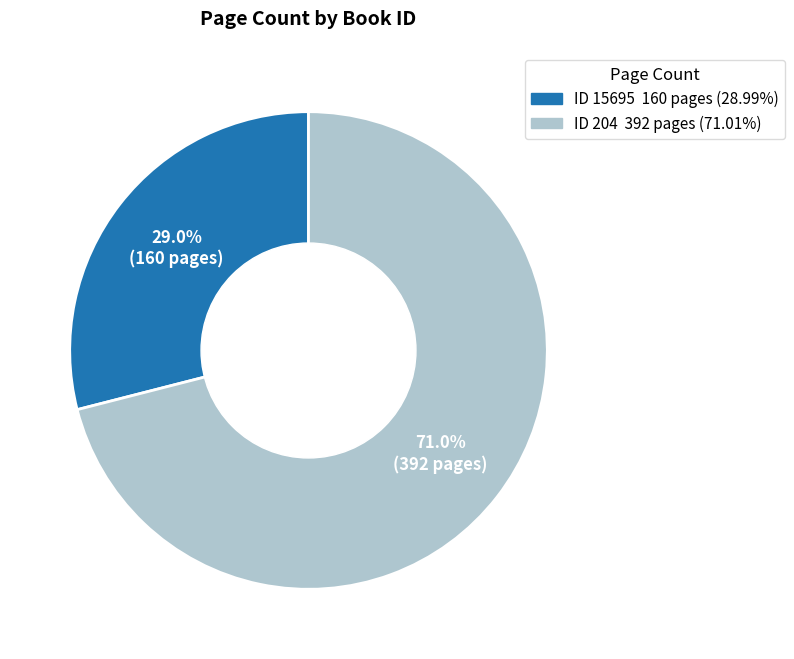

Does any single category account for the majority?

Yes